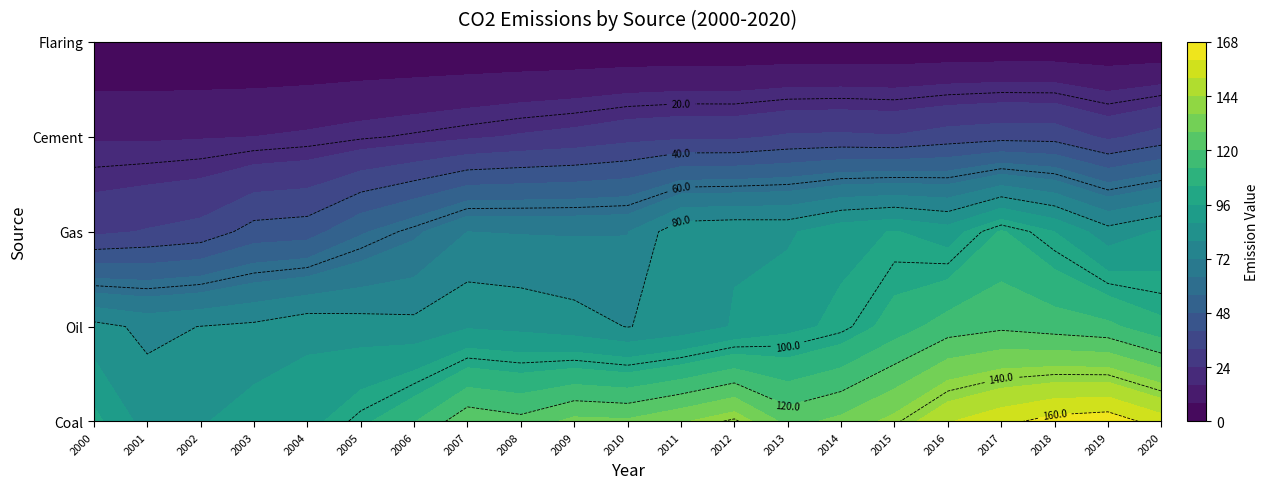

Between 2018 and 2016, which is larger?

2018